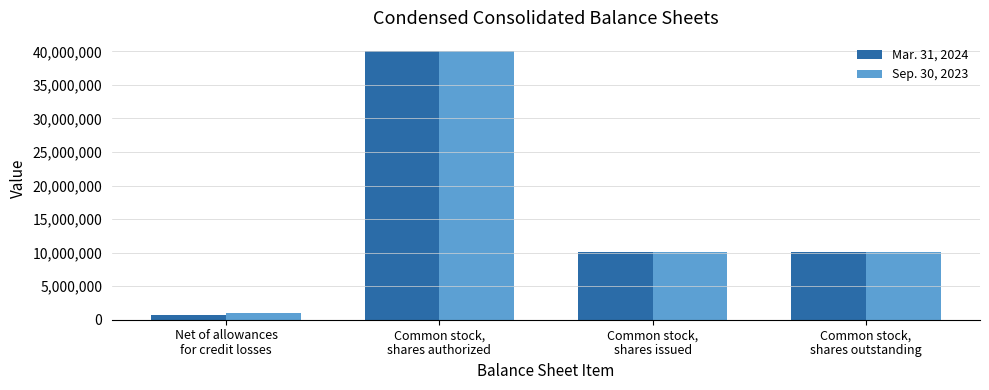

Which series changed the most between Net of allowances
for credit losses and Common stock,
shares issued?

Mar. 31, 2024